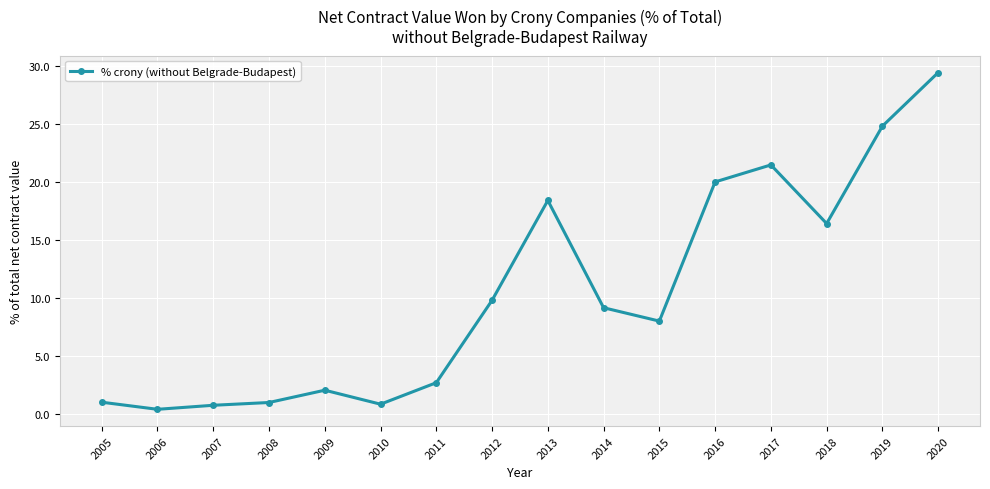

True or false: the data shows 12.7 at 2016.

False